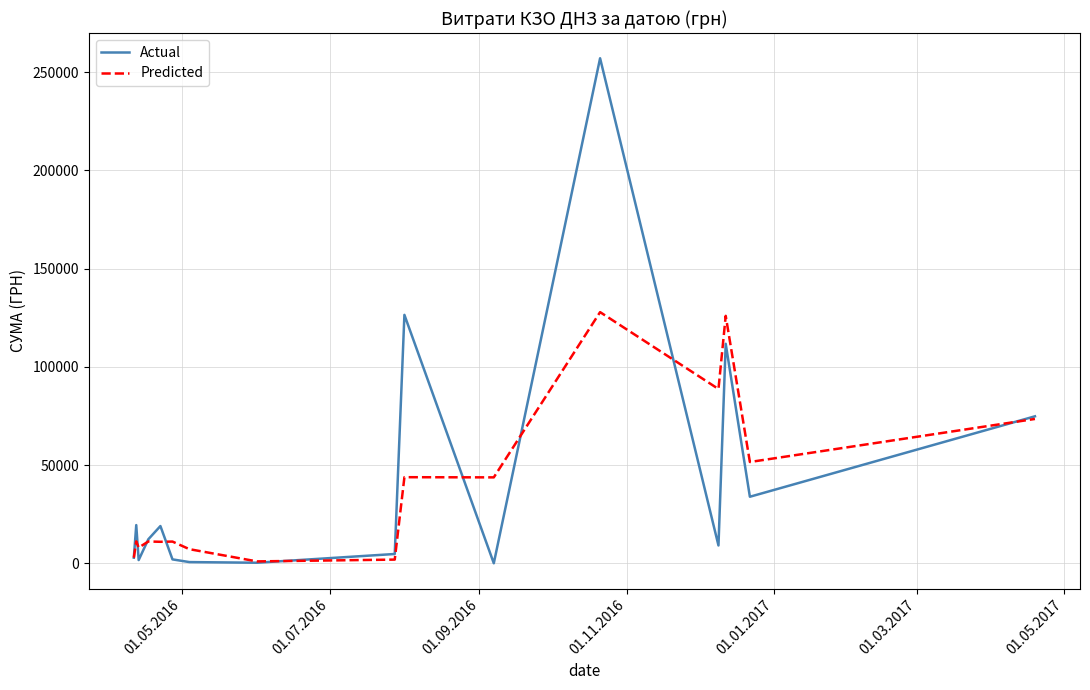

List the series in order of their peak value, lowest first.

Predicted, Actual